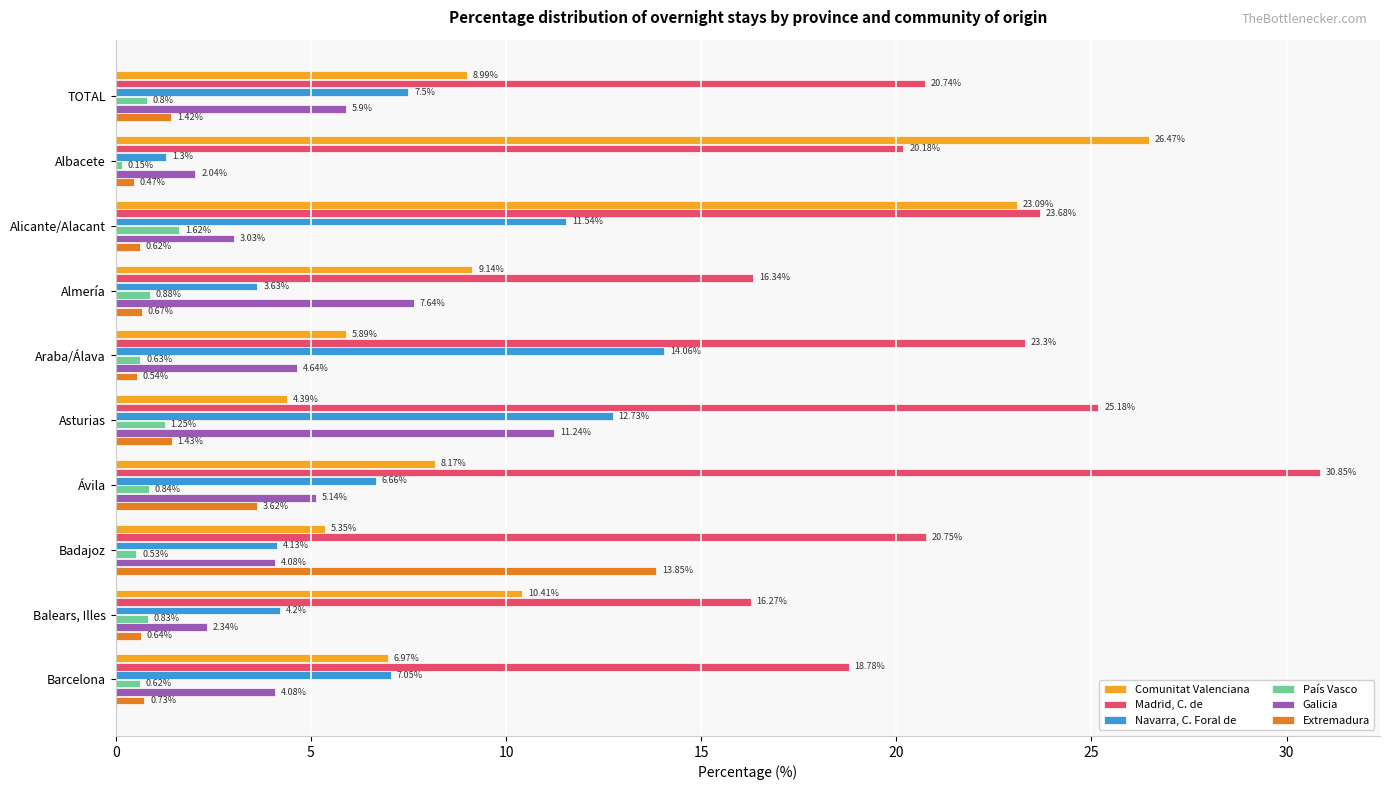

Which category has the lowest value in the Comunitat Valenciana series?

Asturias